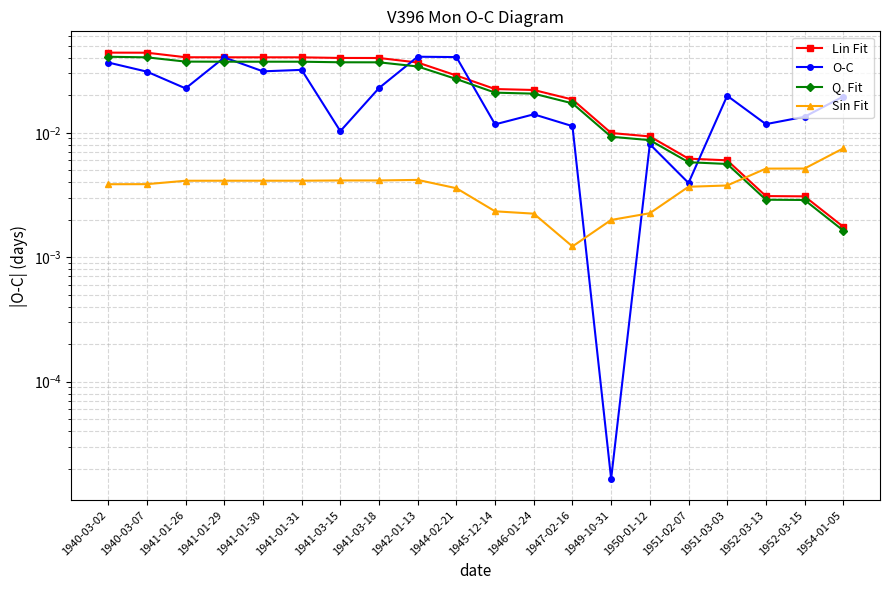

At which label is O-C closest to 0?

1949-10-31